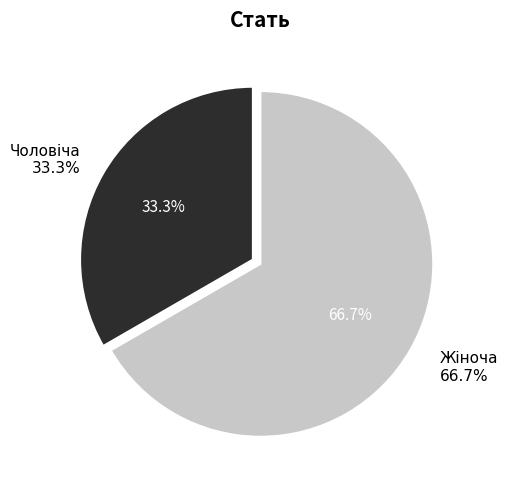

Between Жіноча and Чоловіча, which is larger?

Жіноча